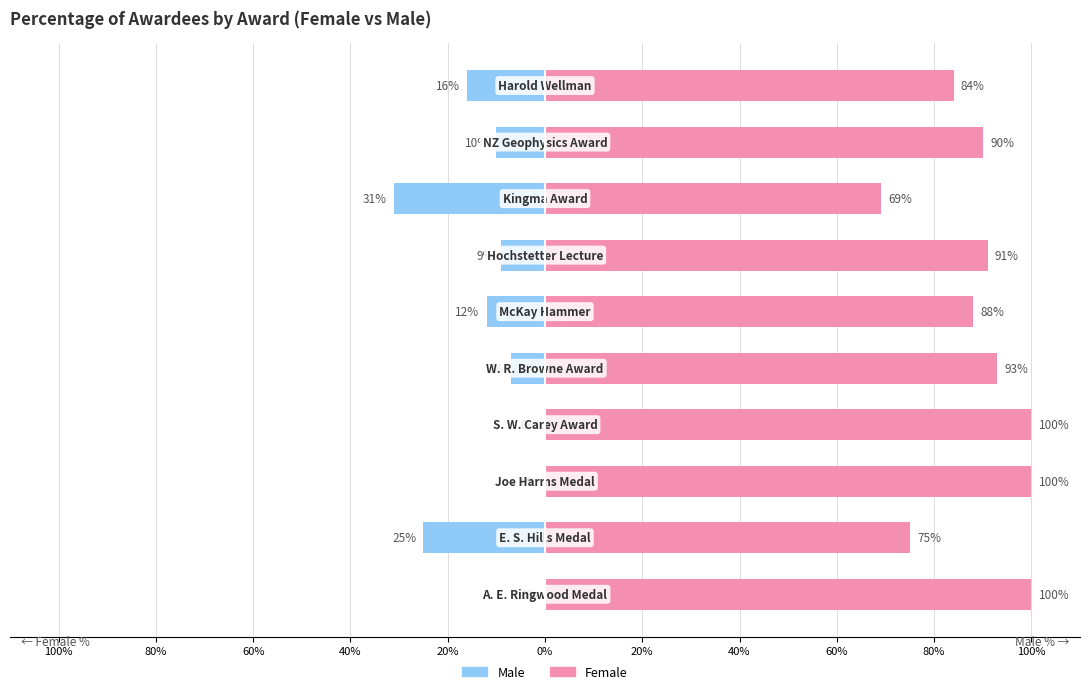

What is the total value across all series at 60%?

100